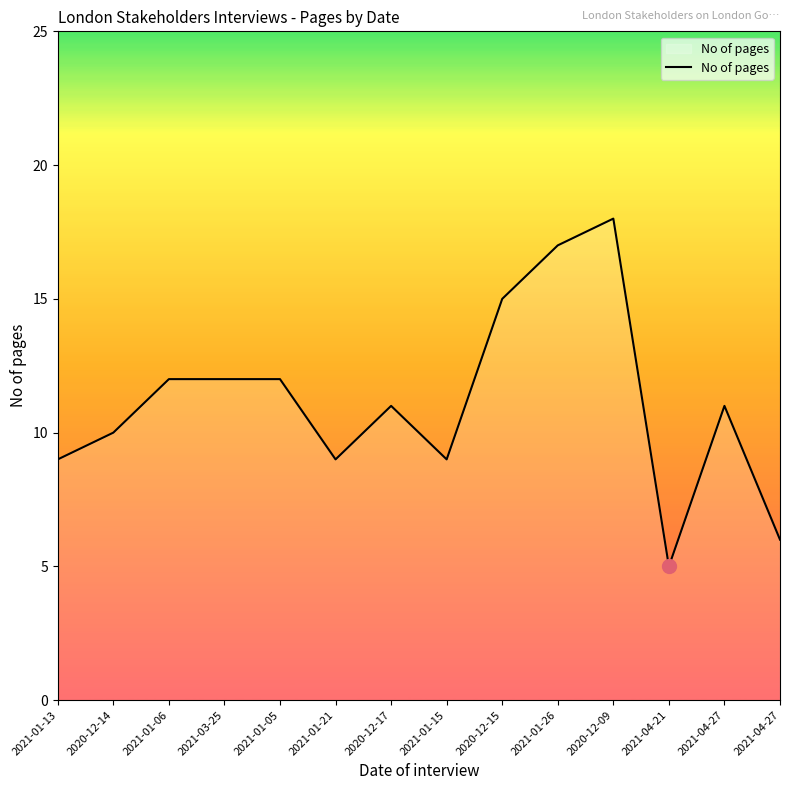

Is this an area chart (filled region under the line)?

Yes